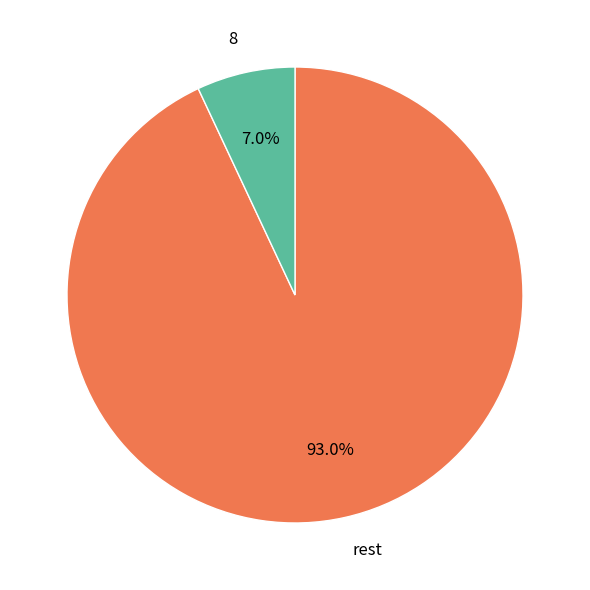

Count the number of slices in the pie.

2